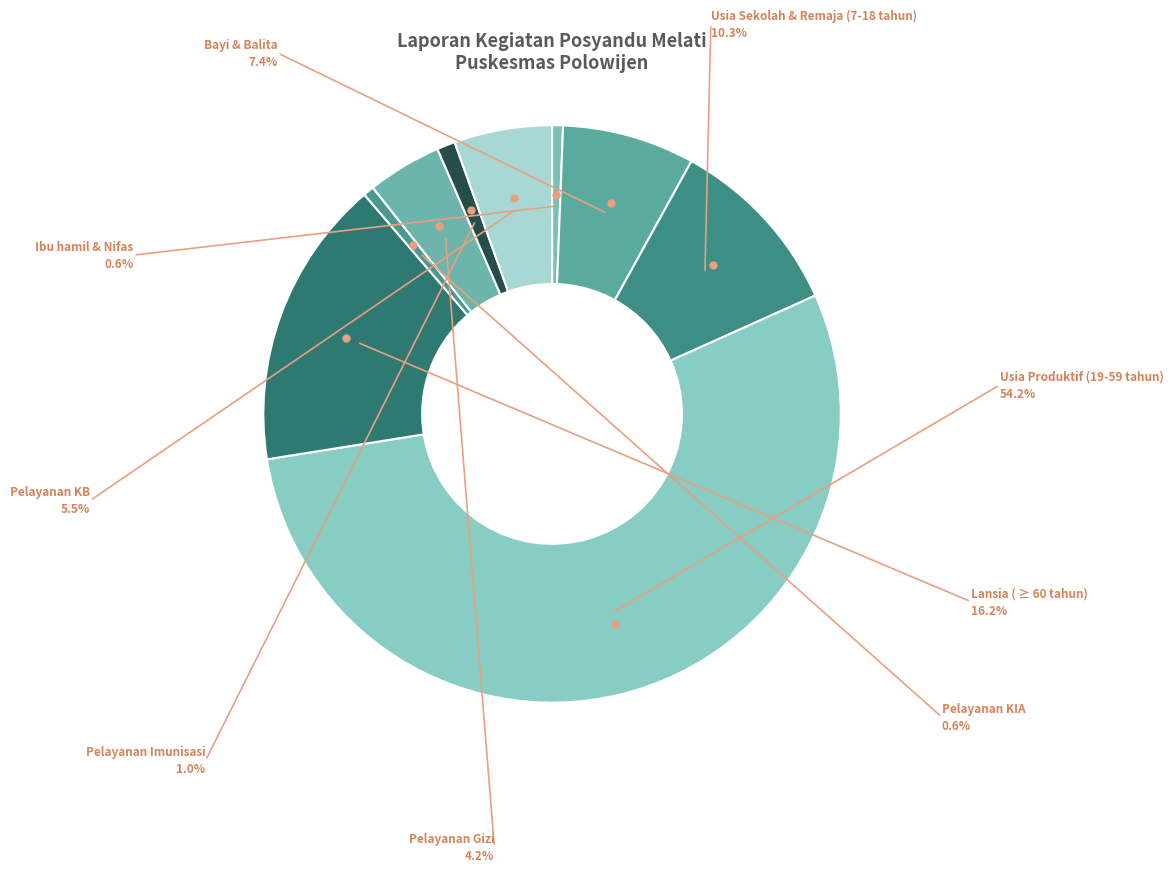

What is the largest slice in the pie chart?

Usia Produktif (19-59 tahun)